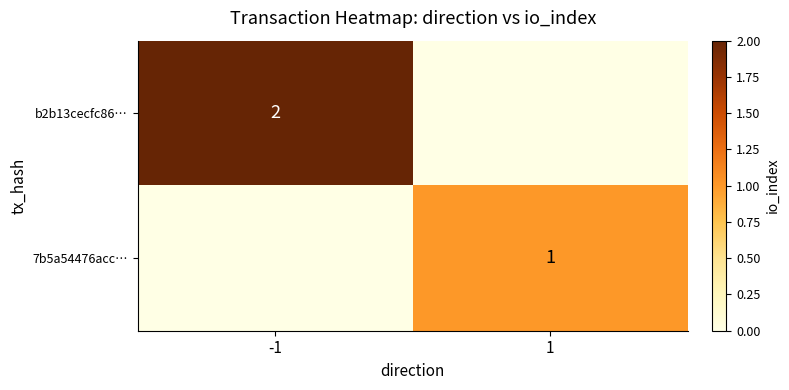

How many series are shown in this chart?

2